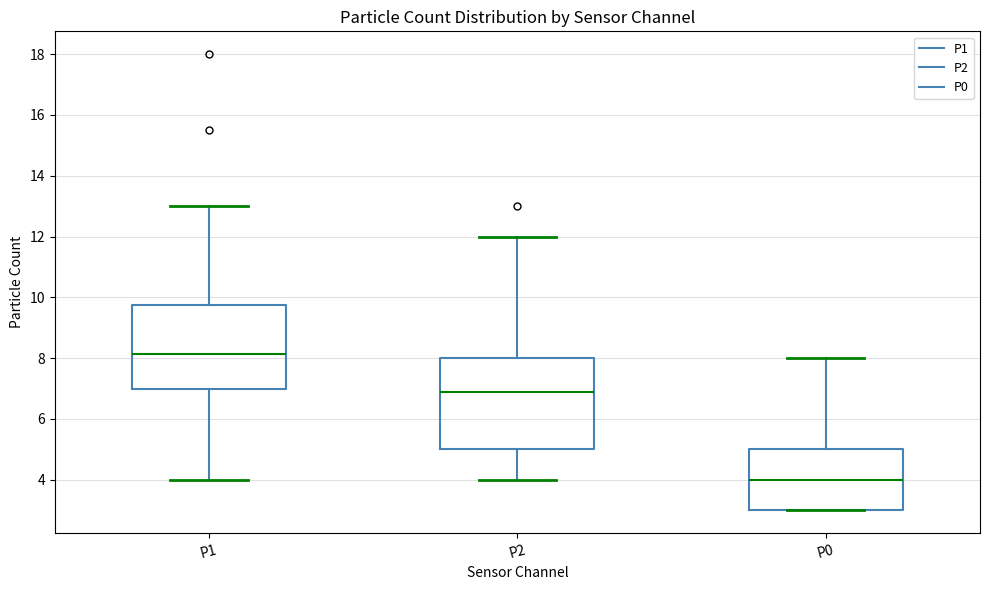

Reading left to right, read every box against the y-axis: the position of its median line, the range the box covers, and the ends of its whiskers. The values are not printed on the chart, so give them approximately, as read against the axis.

P1: median 8.2, box 7.0 to 9.8, whiskers 4.0 to 13.0
P2: median 6.8, box 5.0 to 8.0, whiskers 4.0 to 12.0
P0: median 4.0, box 3.0 to 5.0, whiskers 3.0 to 8.0